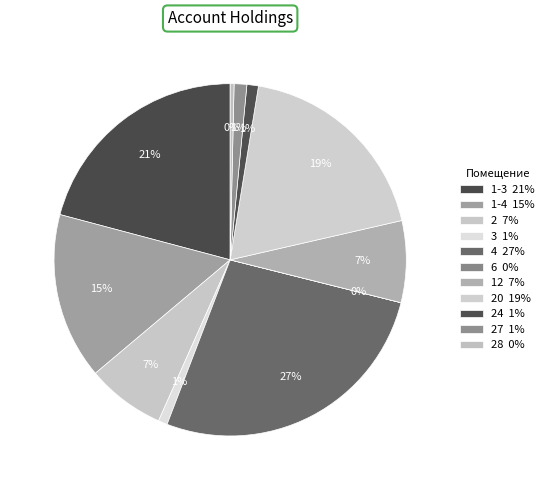

Count the number of slices in the pie.

11